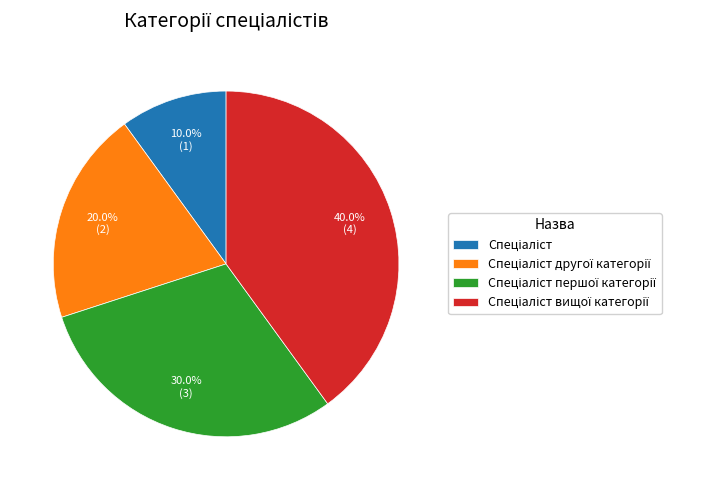

Is there a majority slice in this chart?

No